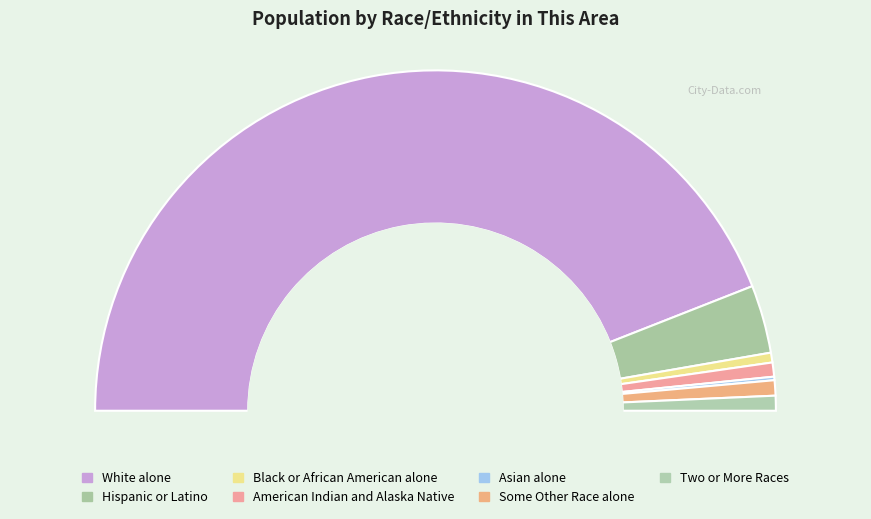

True or false: Two or More Races accounts for 12% of the total.

False